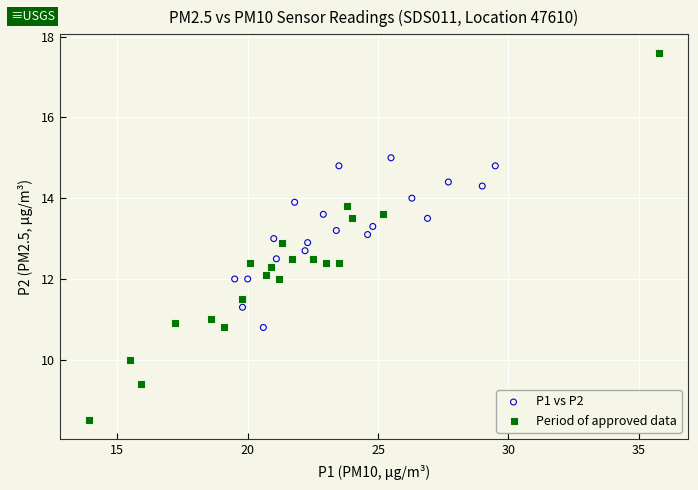

Which series has the widest spread of Y values?

Period of approved data